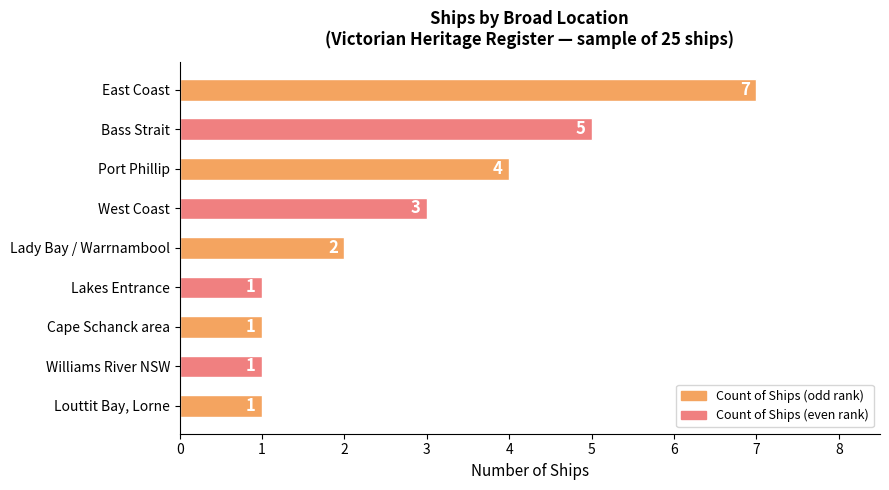

What is the maximum value shown in the chart?

7